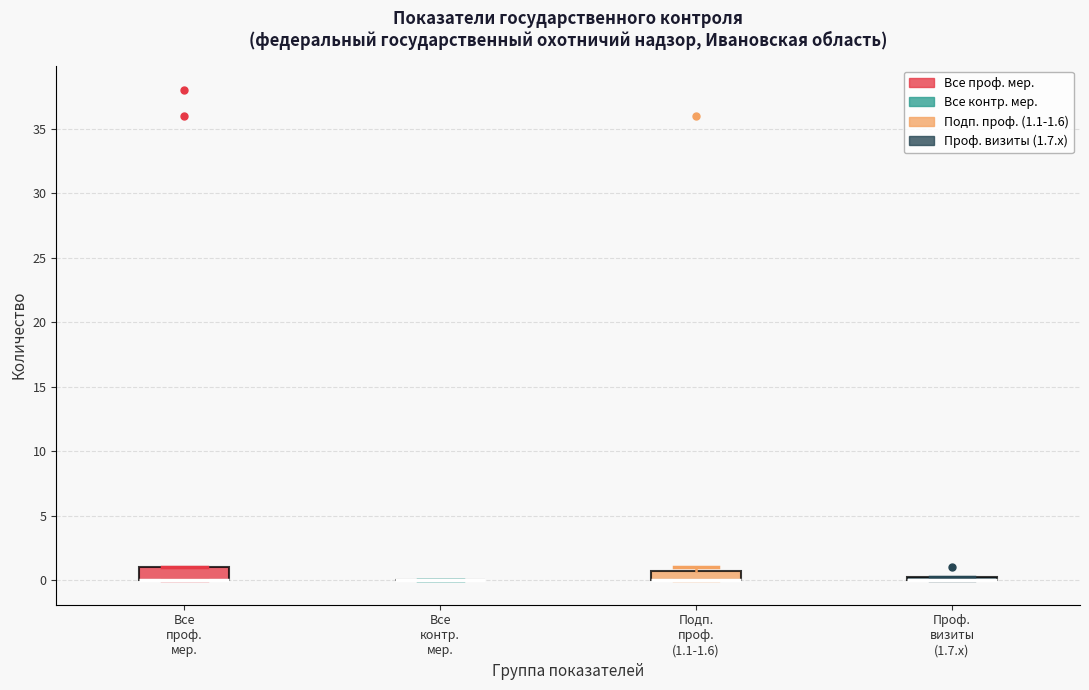

Reading left to right, transcribe this box plot: for each box, give where its median line is, the range the box spans, and where its two whiskers end, as read against the y-axis. The values are not printed on the chart, so give them approximately, as read against the axis.

Все проф. мер.: median 0.0 (drawn on the box's lower edge), box 0.0 to 1.0, whiskers 0.0 to 1.0
Все контр. мер.: box collapsed to a line at 0.0, whiskers 0.0 to 0.0
Подп. проф. (1.1-1.6): median 0.0 (drawn on the box's lower edge), box 0.0 to 1.0, whiskers 0.0 to 1.0 (just above the box's upper edge)
Проф. визиты (1.7.x): box collapsed to a line at 0.0, whiskers 0.0 to 0.5